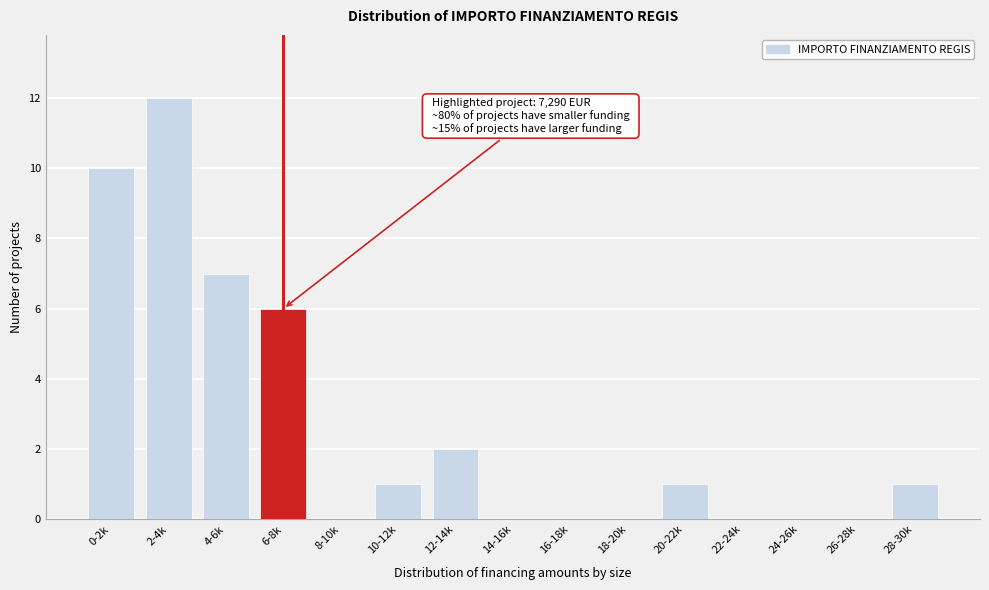

Reading left to right, transcribe all the data shown in this chart.

0-2k=10	2-4k=12	4-6k=7	6-8k=6	8-10k=0	10-12k=1	12-14k=2	14-16k=0	16-18k=0	18-20k=0	20-22k=1	22-24k=0	24-26k=0	26-28k=0	28-30k=1